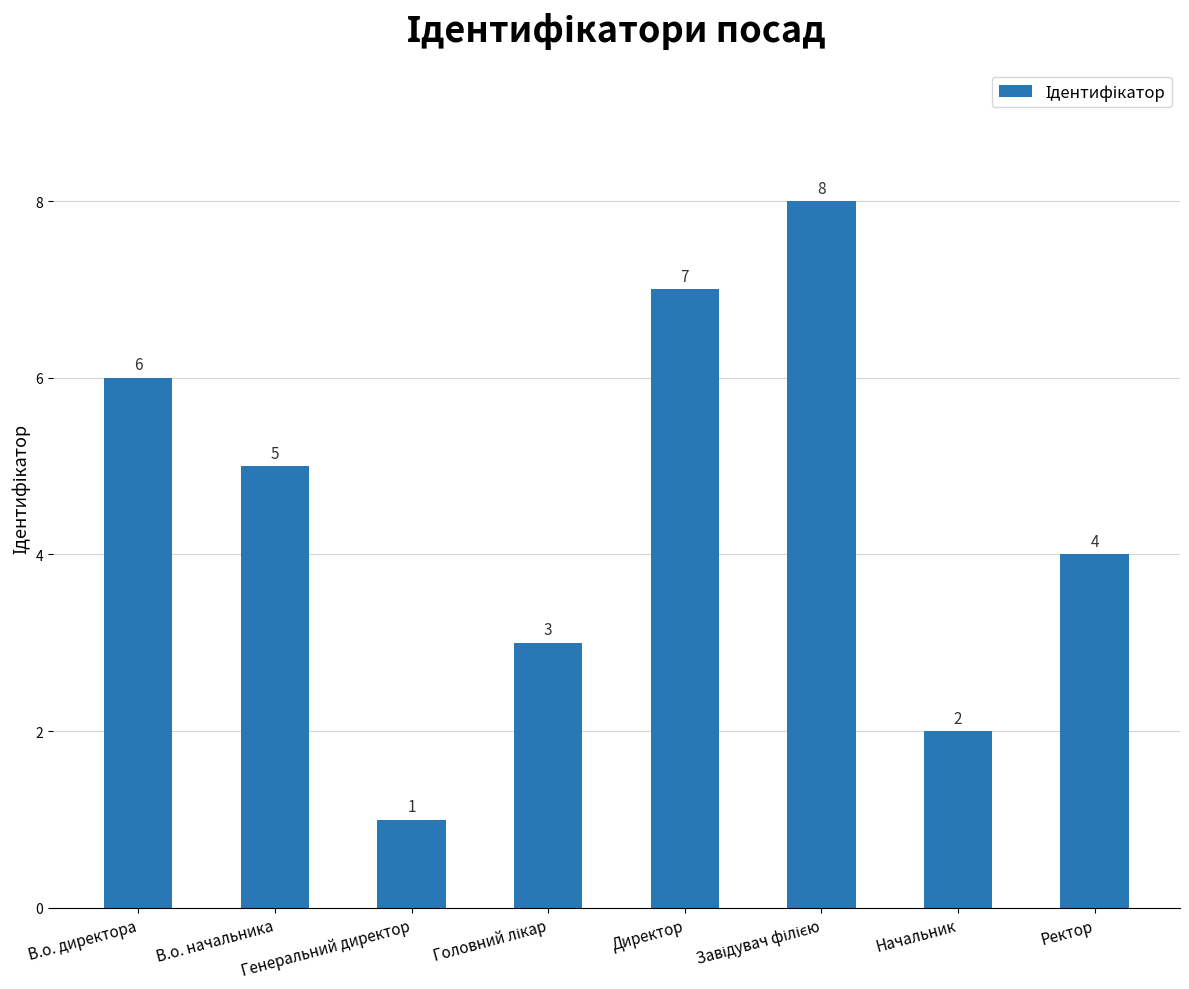

What is the label of the 3rd bar from the left?

Генеральний директор